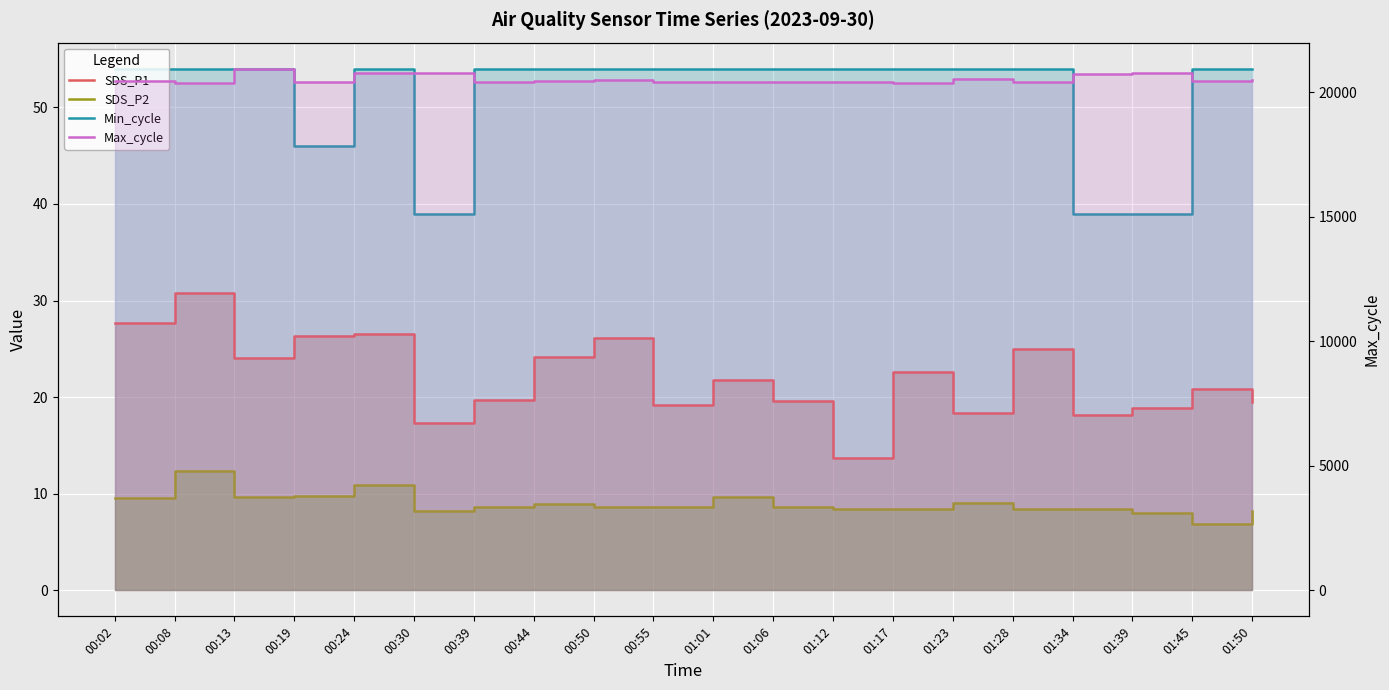

At which category is the sum across all series the highest?

00:13